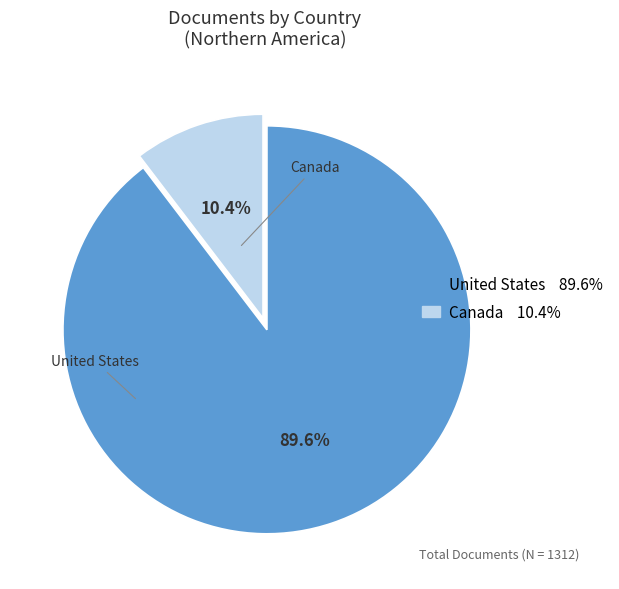

How many segments does this pie chart have?

2